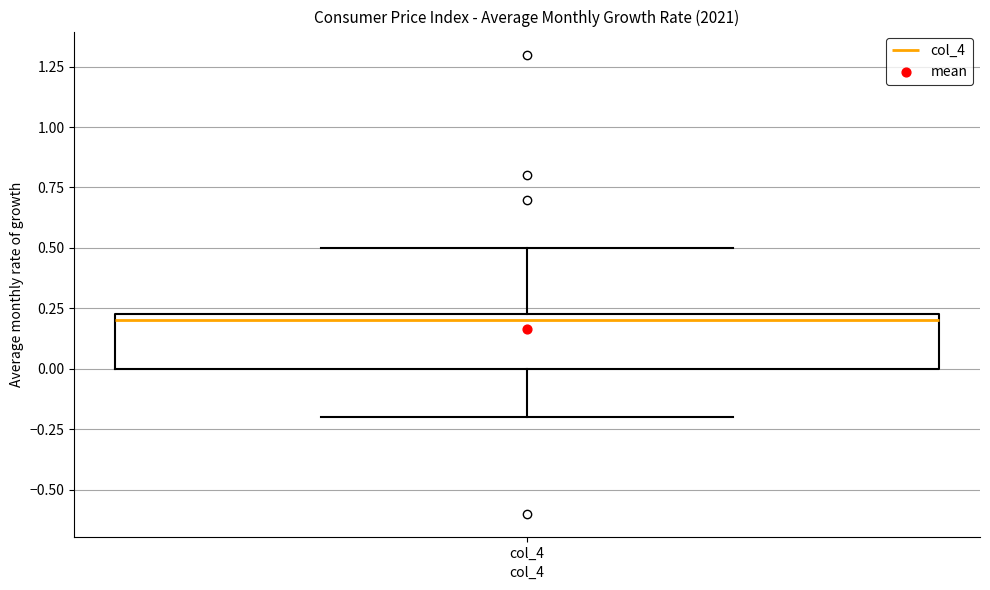

Read this box plot against the y-axis: the position of the median line, the range covered by the box, and the ends of both whiskers. The values are not printed on the chart, so give them approximately, as read against the axis.

median 0.20, box 0.00 to 0.25, whiskers -0.20 to 0.50